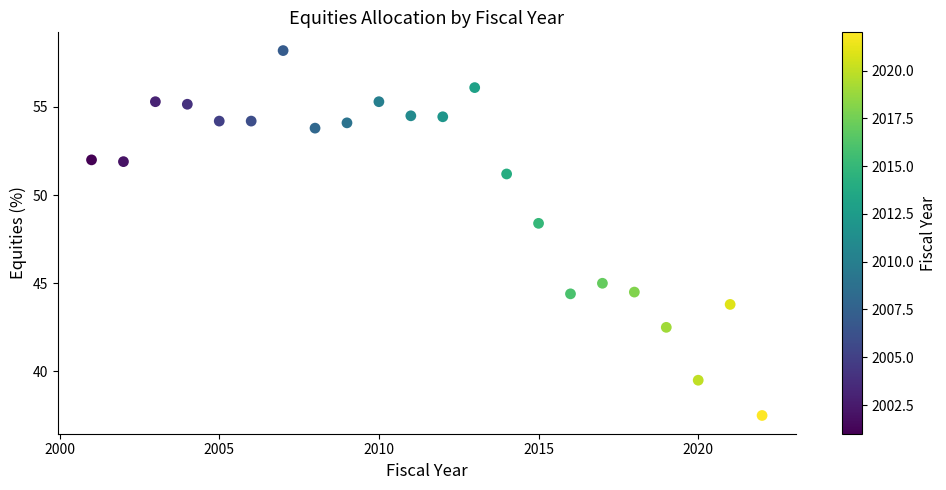

What is the range of Y values (max minus min)?

20.7